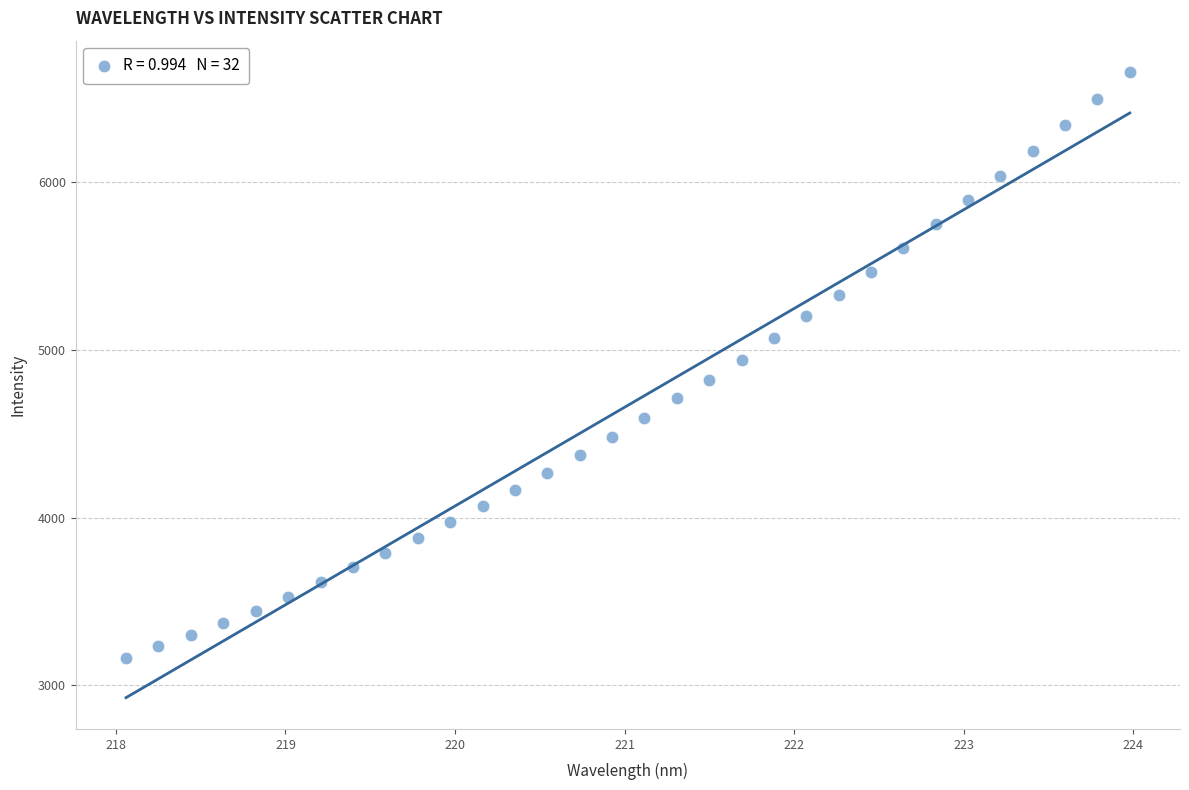

What is the range of X values (max minus min)?

5.9